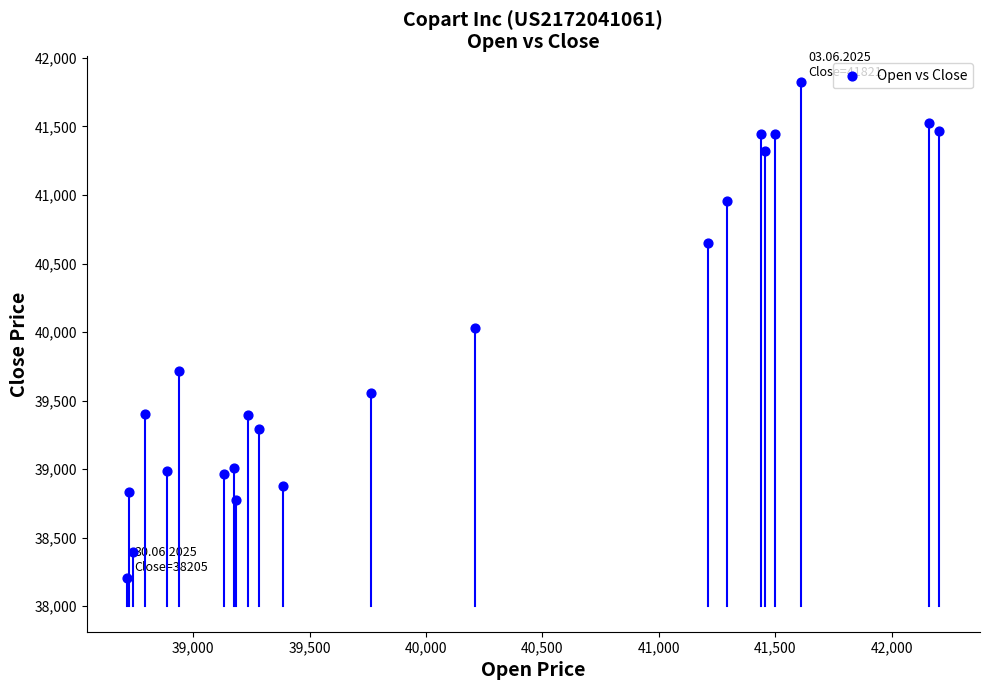

What is the range of X values (max minus min)?

3486